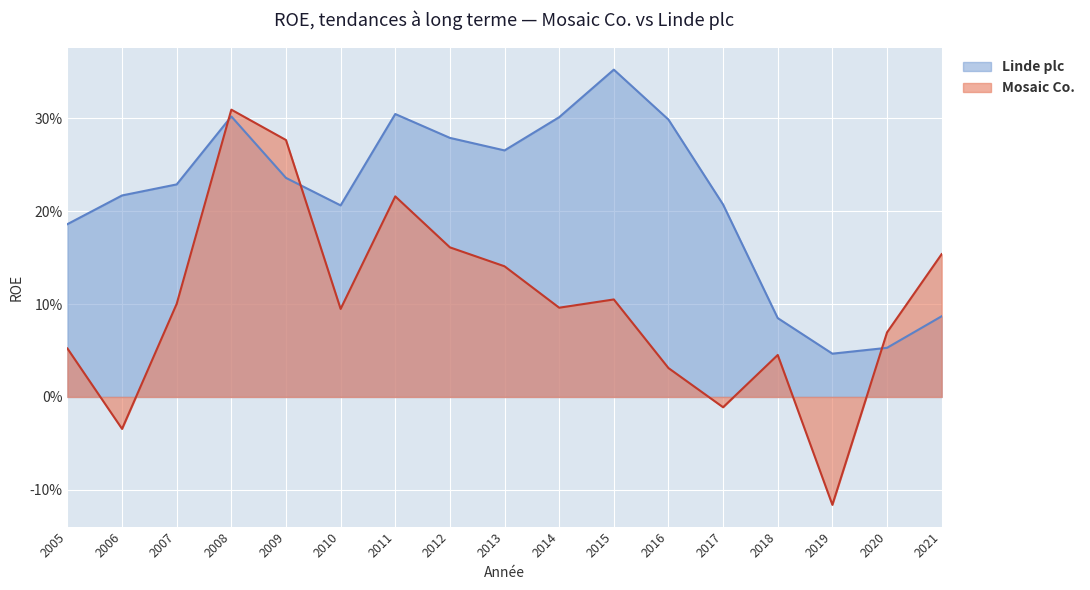

Which series has the largest range (max minus min)?

Mosaic Co.